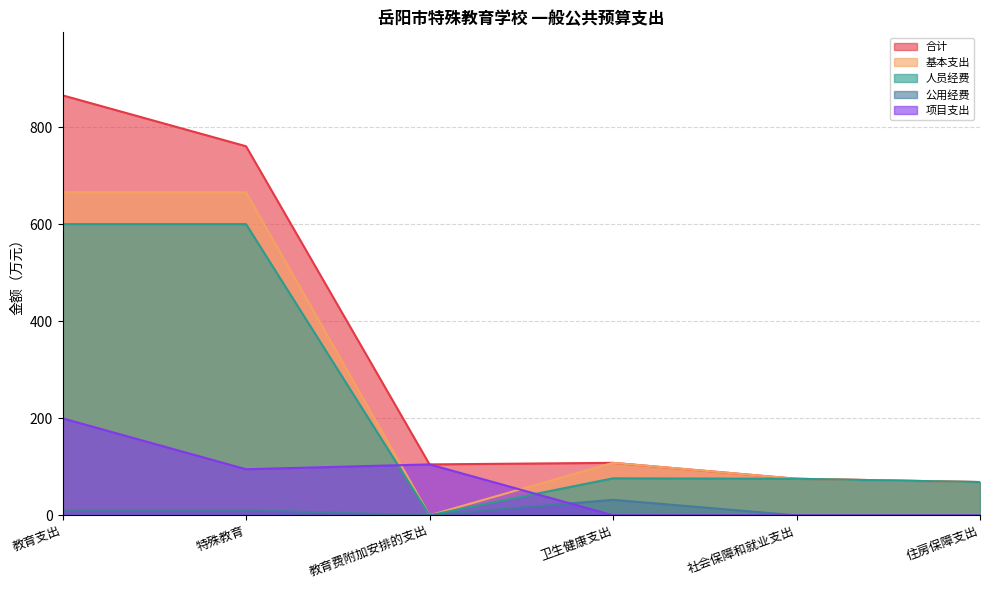

How many data points in 人员经费 are above 76?

3